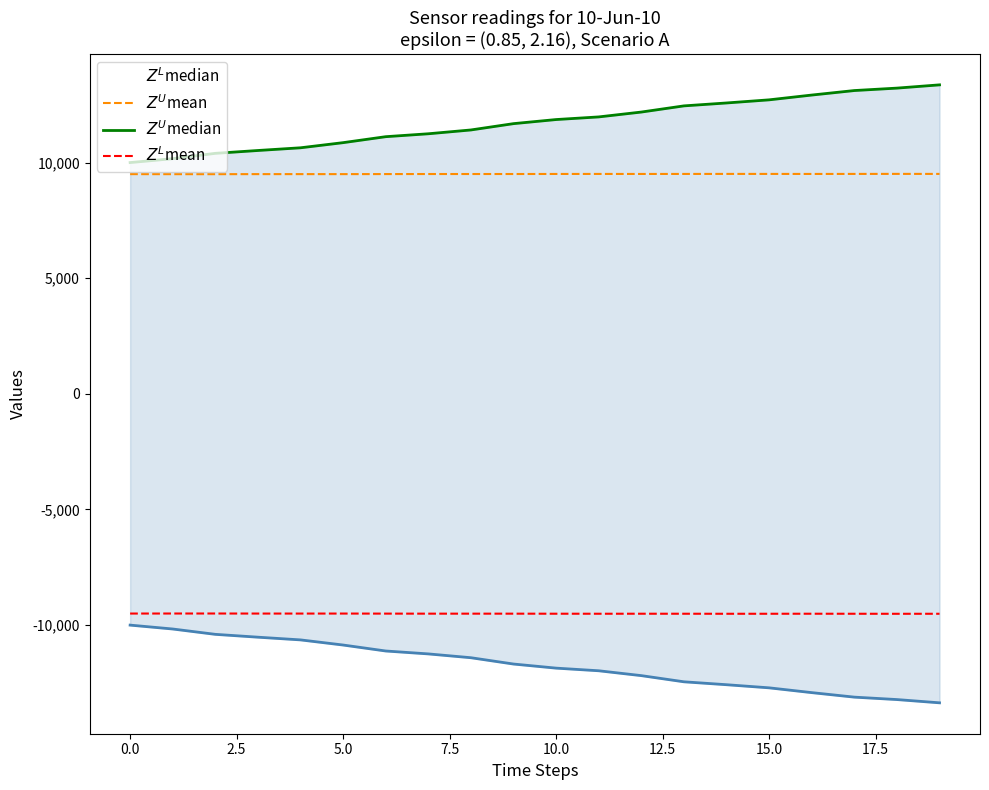

True or false: $Z^L$mean and $Z^U$median cross at least once.

False